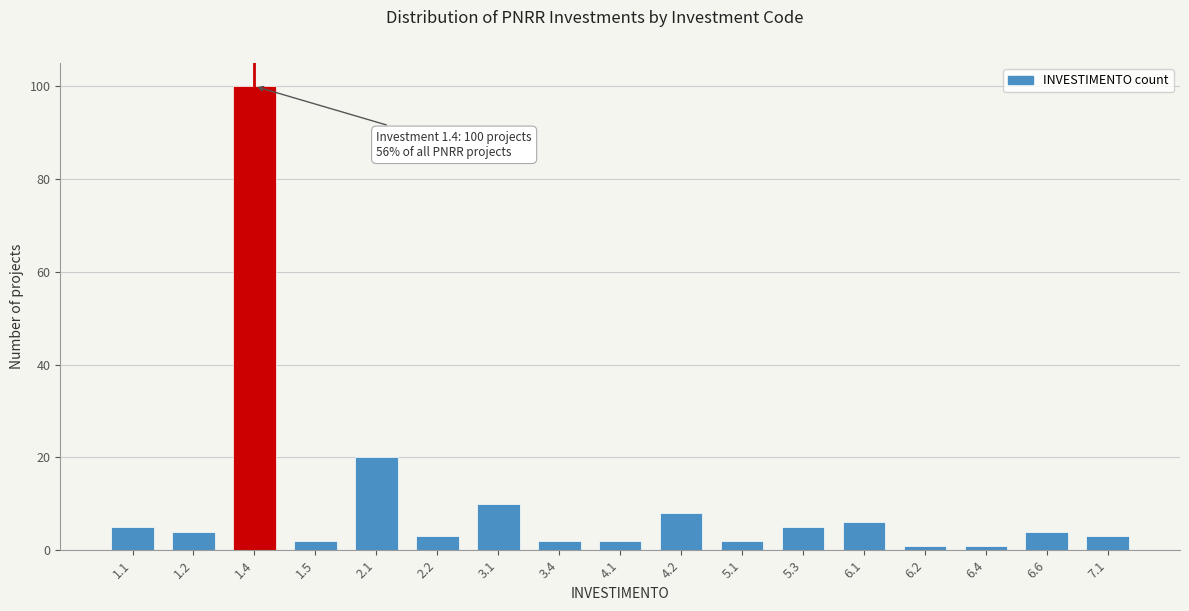

Reading left to right, what are all the values shown in this chart?

5	4	100	2	20	3	10	2	2	8	2	5	6	1	1	4	3